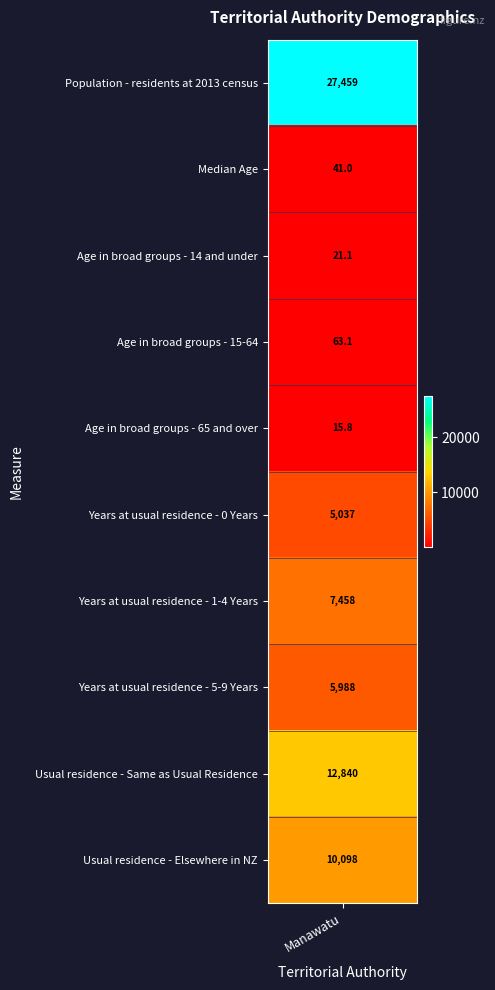

What value does the data have at Years at usual residence - 0 Years?

5037.0